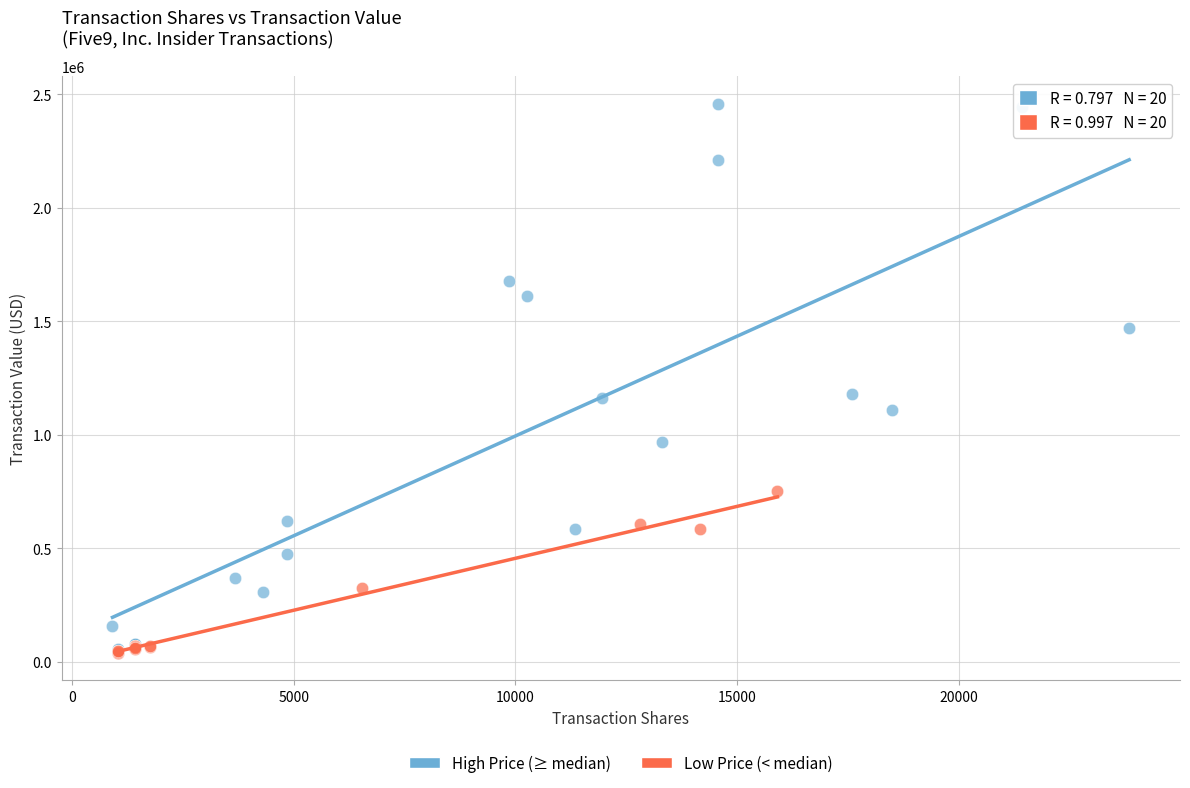

Which series reaches the maximum Y coordinate?

High Price (≥ median)